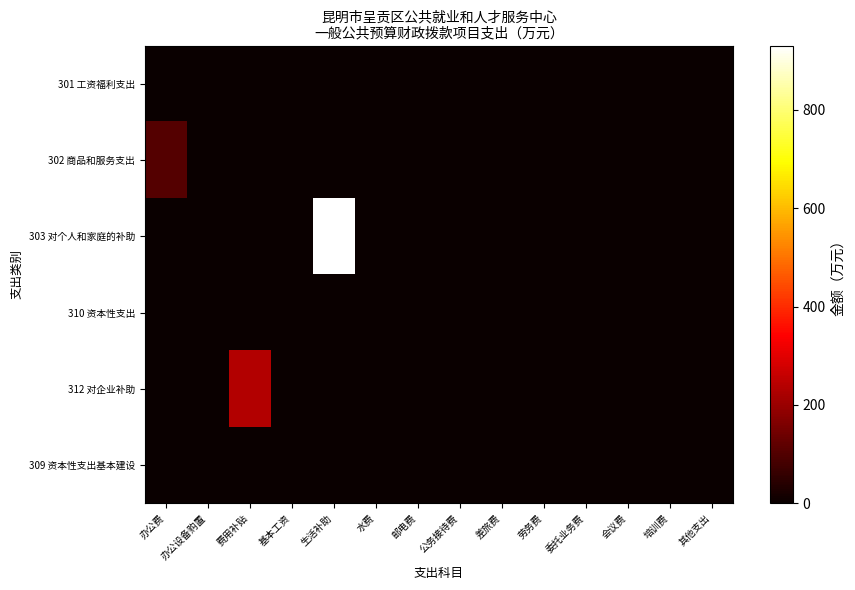

How many data points does each series have?

14